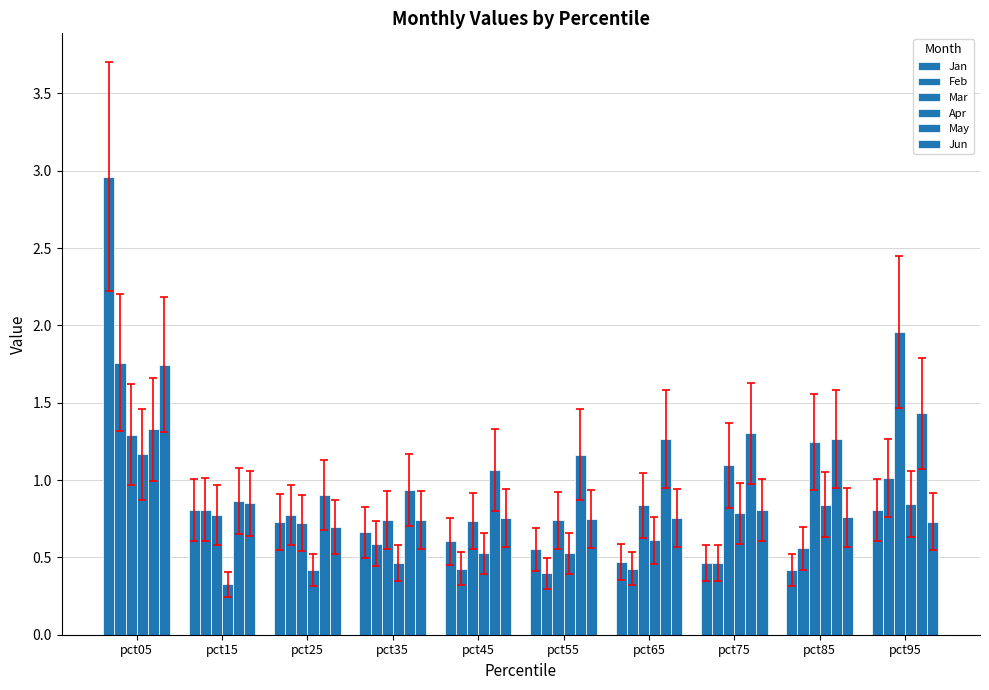

How many categories are shown in the chart?

10